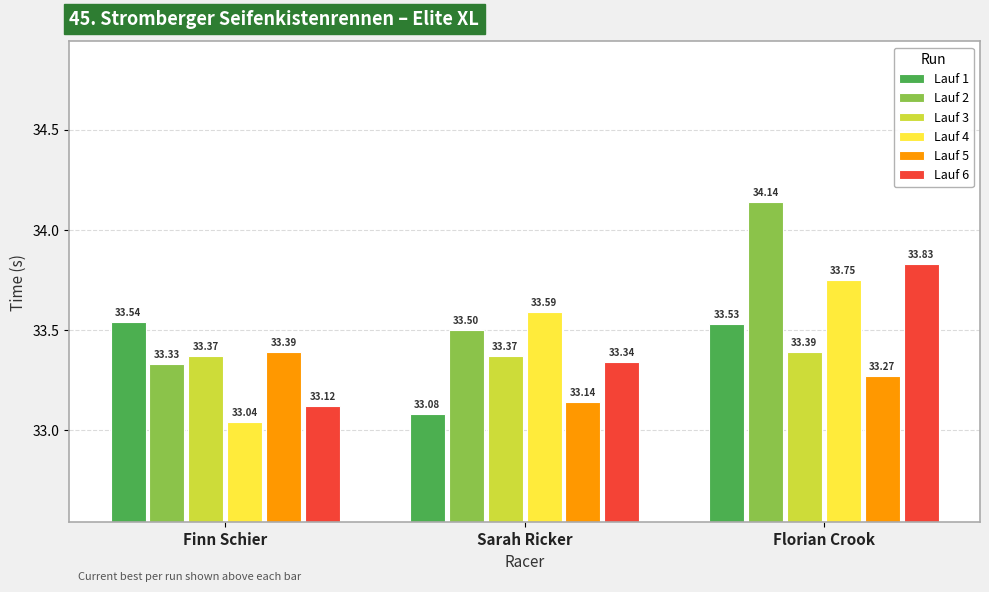

At which label is Lauf 4 closest to 33?

Finn Schier